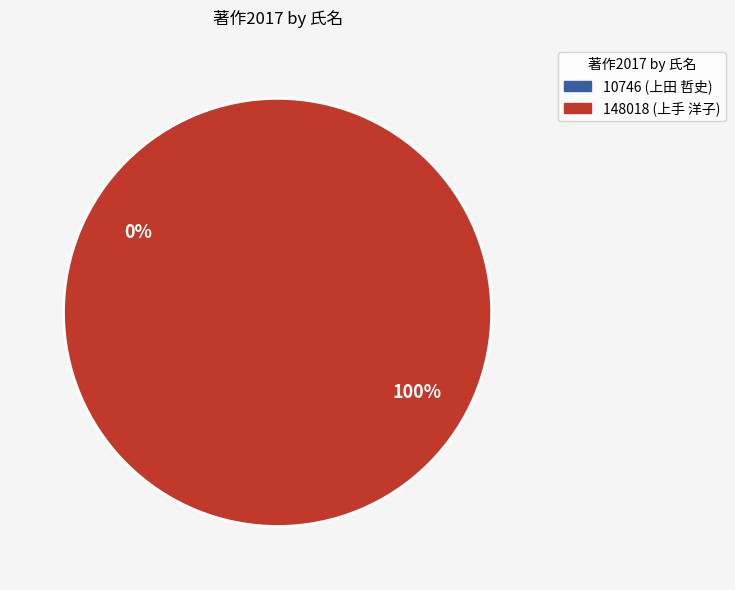

True or false: 148018 (上手 洋子) accounts for 87% of the total.

False